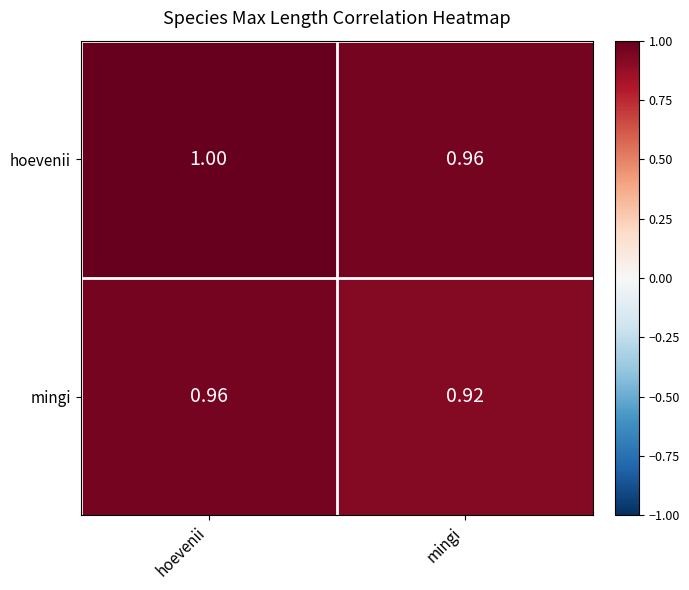

At which label is mingi closest to 0?

mingi